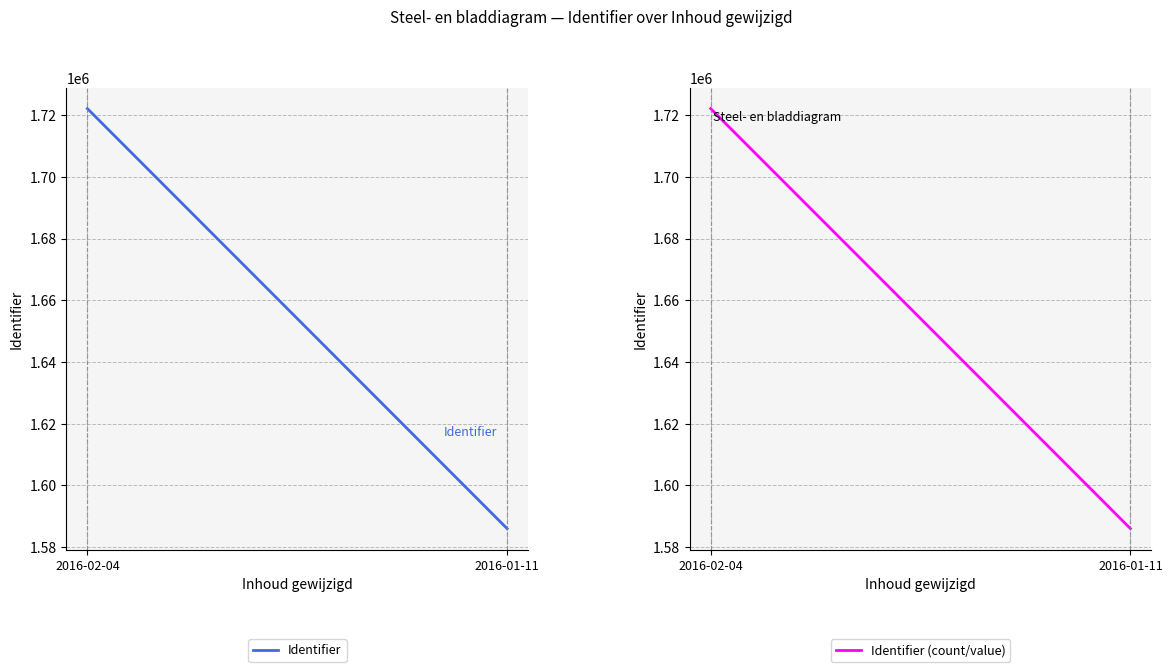

At which category is the sum across all series the highest?

2016-02-04